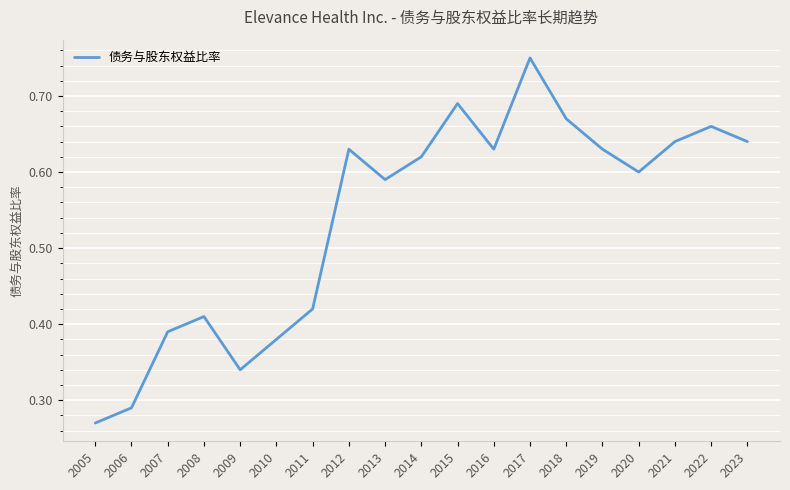

Is this an area chart (filled region under the line)?

No